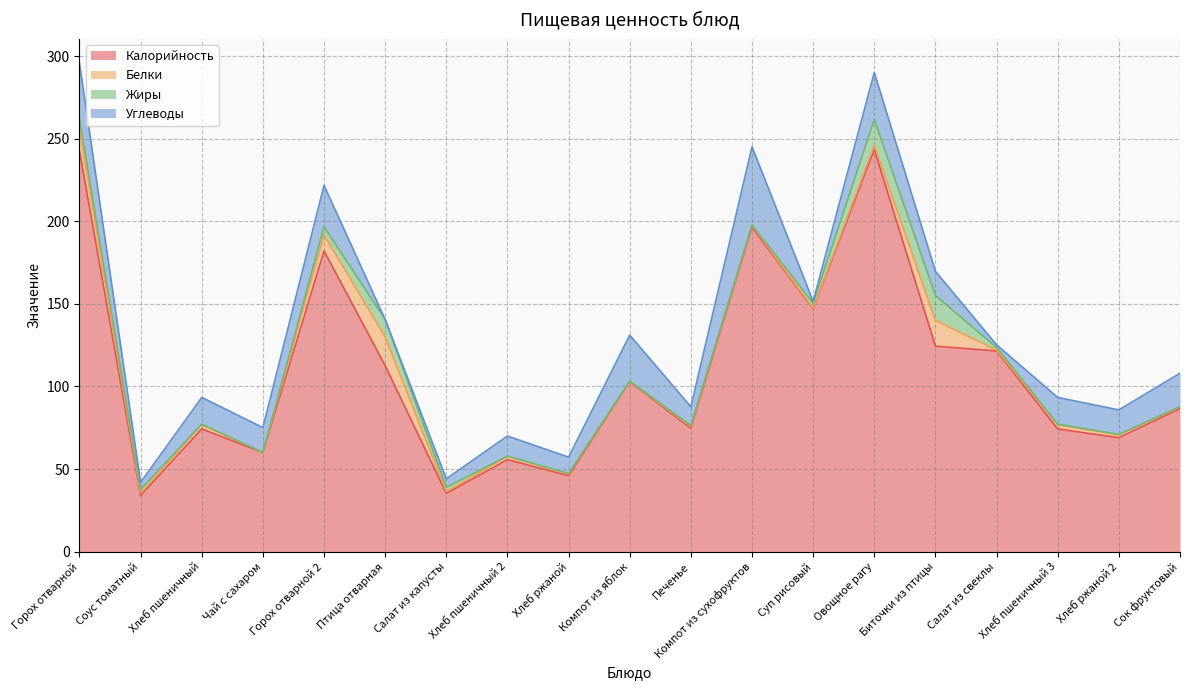

After their last crossing, which series has the higher values: Углеводы or Белки?

Углеводы